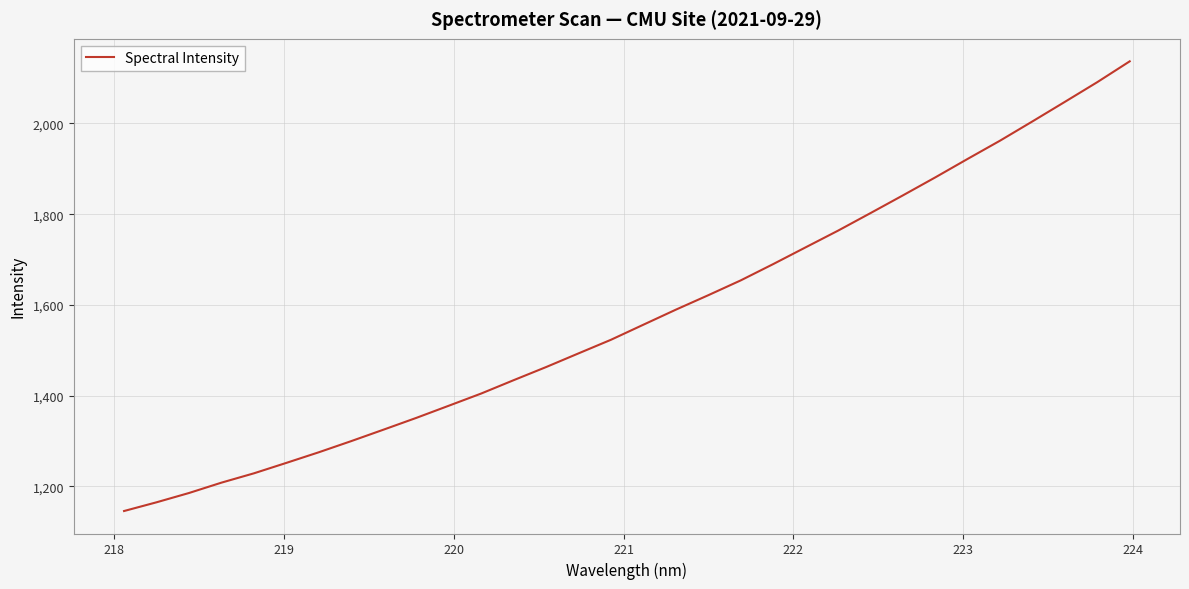

What is the difference between the maximum and minimum values?

991.3